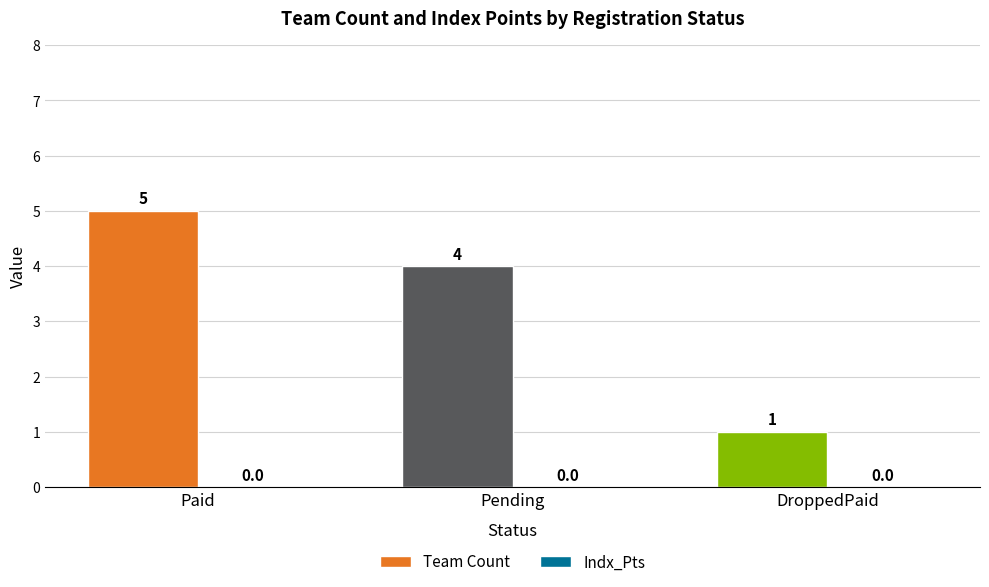

What is the label of the 1st bar from the left?

Paid